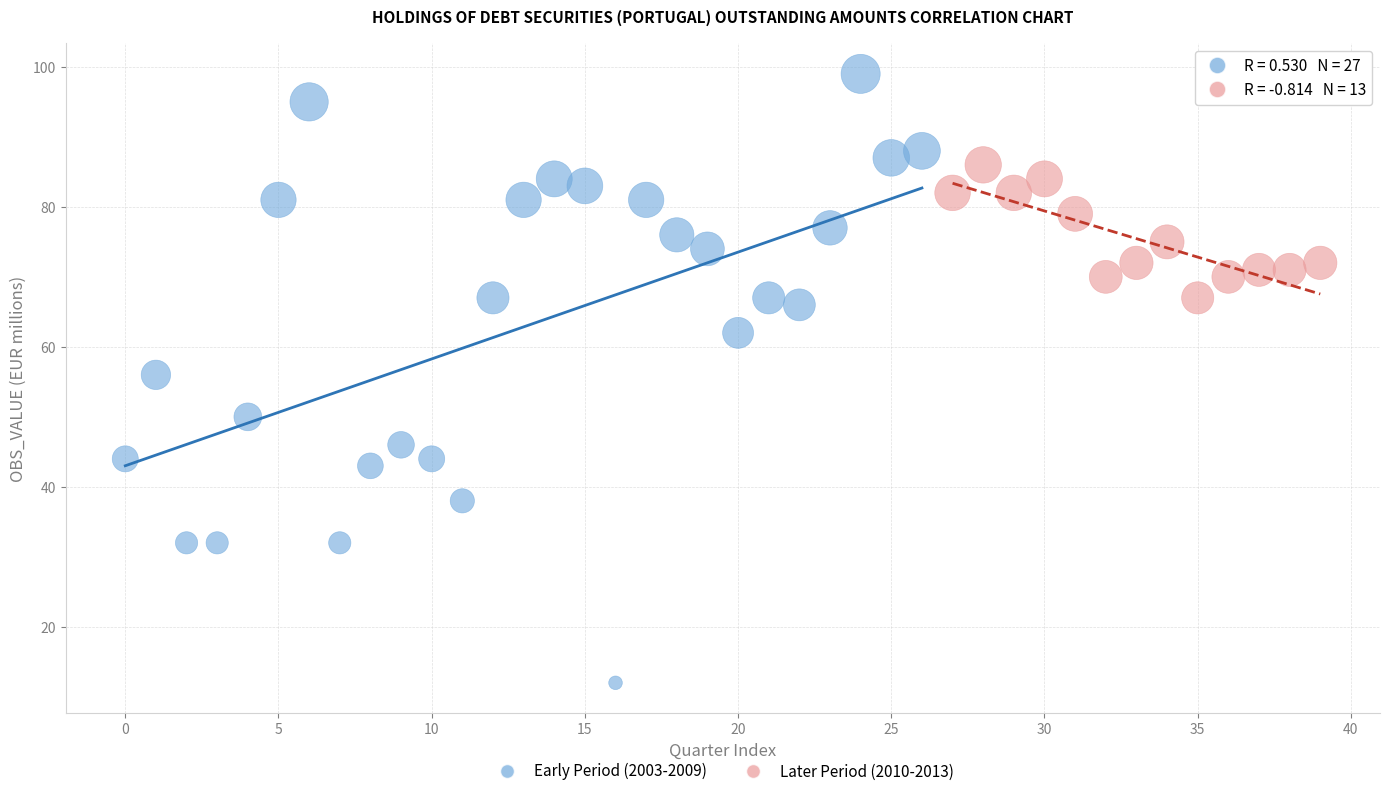

Which series has the widest spread of Y values?

Early Period (2003-2009)